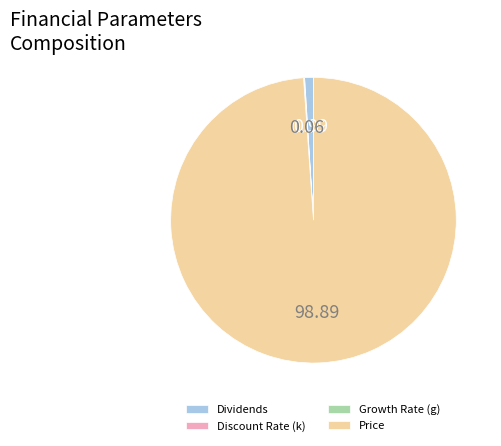

What is the majority slice?

Price